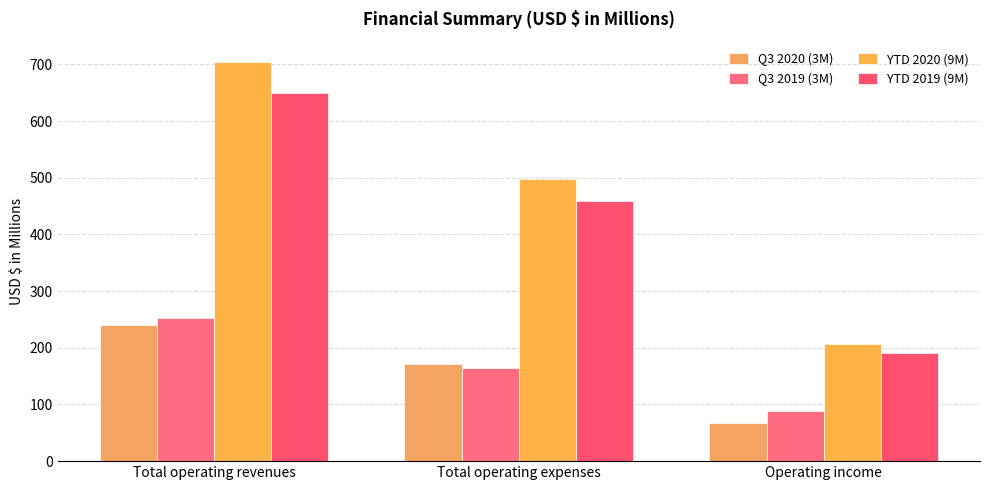

Are the bars horizontal?

No